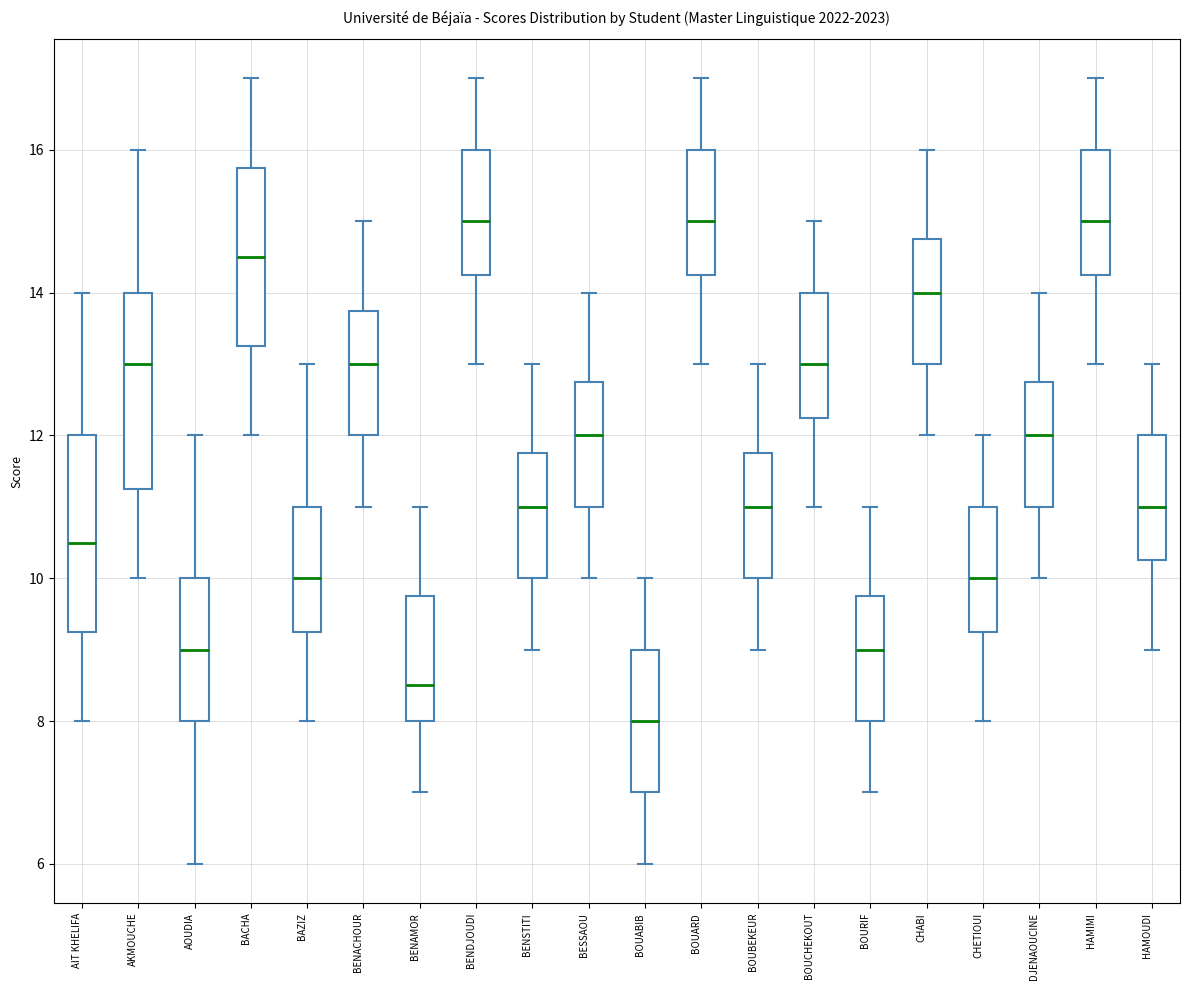

Reading left to right, read every box against the y-axis: the position of its median line, the range the box covers, and the ends of its whiskers. The values are not printed on the chart, so give them approximately, as read against the axis.

AIT KHELIFA: median 10.6, box 9.2 to 12.0, whiskers 8.0 to 14.0
AKMOUCHE: median 13.0, box 11.2 to 14.0, whiskers 10.0 to 16.0
AOUDIA: median 9.0, box 8.0 to 10.0, whiskers 6.0 to 12.0
BACHA: median 14.6, box 13.2 to 15.8, whiskers 12.0 to 17.0
BAZIZ: median 10.0, box 9.2 to 11.0, whiskers 8.0 to 13.0
BENACHOUR: median 13.0, box 12.0 to 13.8, whiskers 11.0 to 15.0
BENAMOR: median 8.6, box 8.0 to 9.8, whiskers 7.0 to 11.0
BENDJOUDI: median 15.0, box 14.2 to 16.0, whiskers 13.0 to 17.0
BENSTITI: median 11.0, box 10.0 to 11.8, whiskers 9.0 to 13.0
BESSAOU: median 12.0, box 11.0 to 12.8, whiskers 10.0 to 14.0
BOUABIB: median 8.0, box 7.0 to 9.0, whiskers 6.0 to 10.0
BOUARD: median 15.0, box 14.2 to 16.0, whiskers 13.0 to 17.0
BOUBEKEUR: median 11.0, box 10.0 to 11.8, whiskers 9.0 to 13.0
BOUCHEKOUT: median 13.0, box 12.2 to 14.0, whiskers 11.0 to 15.0
BOURIF: median 9.0, box 8.0 to 9.8, whiskers 7.0 to 11.0
CHABI: median 14.0, box 13.0 to 14.8, whiskers 12.0 to 16.0
CHETIOUI: median 10.0, box 9.2 to 11.0, whiskers 8.0 to 12.0
DJENAOUCINE: median 12.0, box 11.0 to 12.8, whiskers 10.0 to 14.0
HAMIMI: median 15.0, box 14.2 to 16.0, whiskers 13.0 to 17.0
HAMOUDI: median 11.0, box 10.2 to 12.0, whiskers 9.0 to 13.0